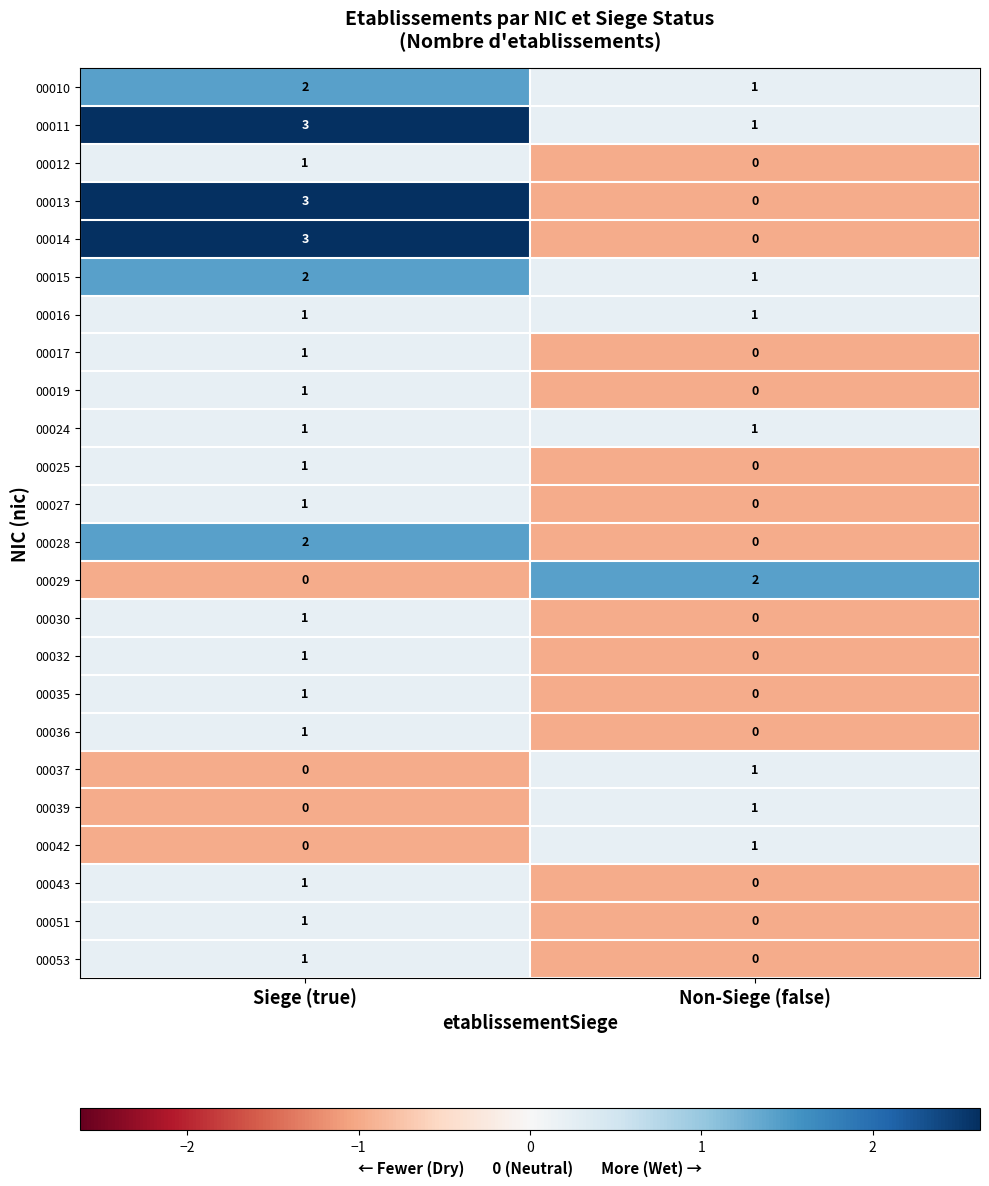

What is the maximum value for 00014?

3